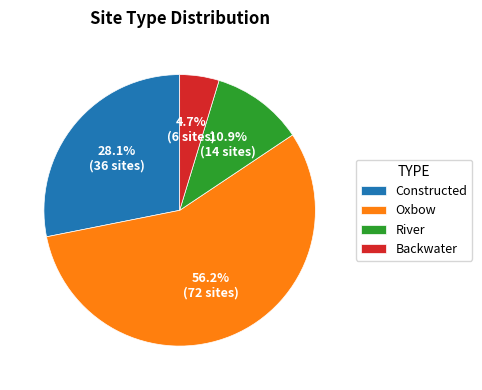

Which slice is the smallest?

Backwater